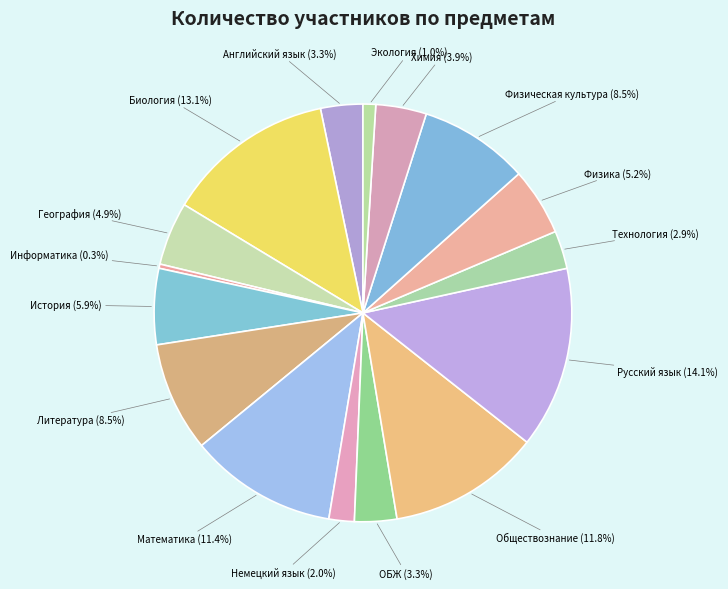

Count the number of slices in the pie.

16